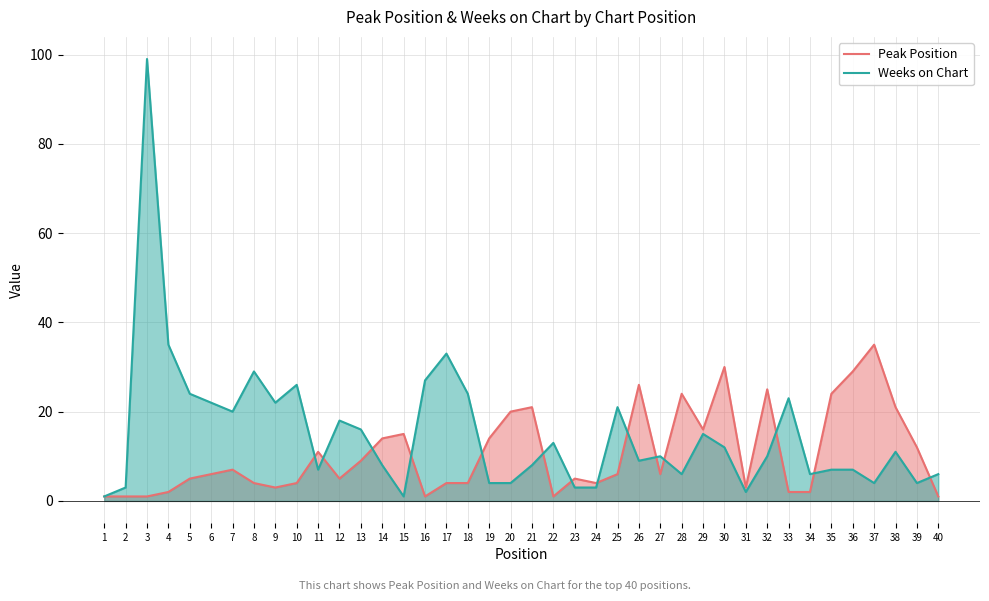

At which label is Peak Position closest to 18?

20